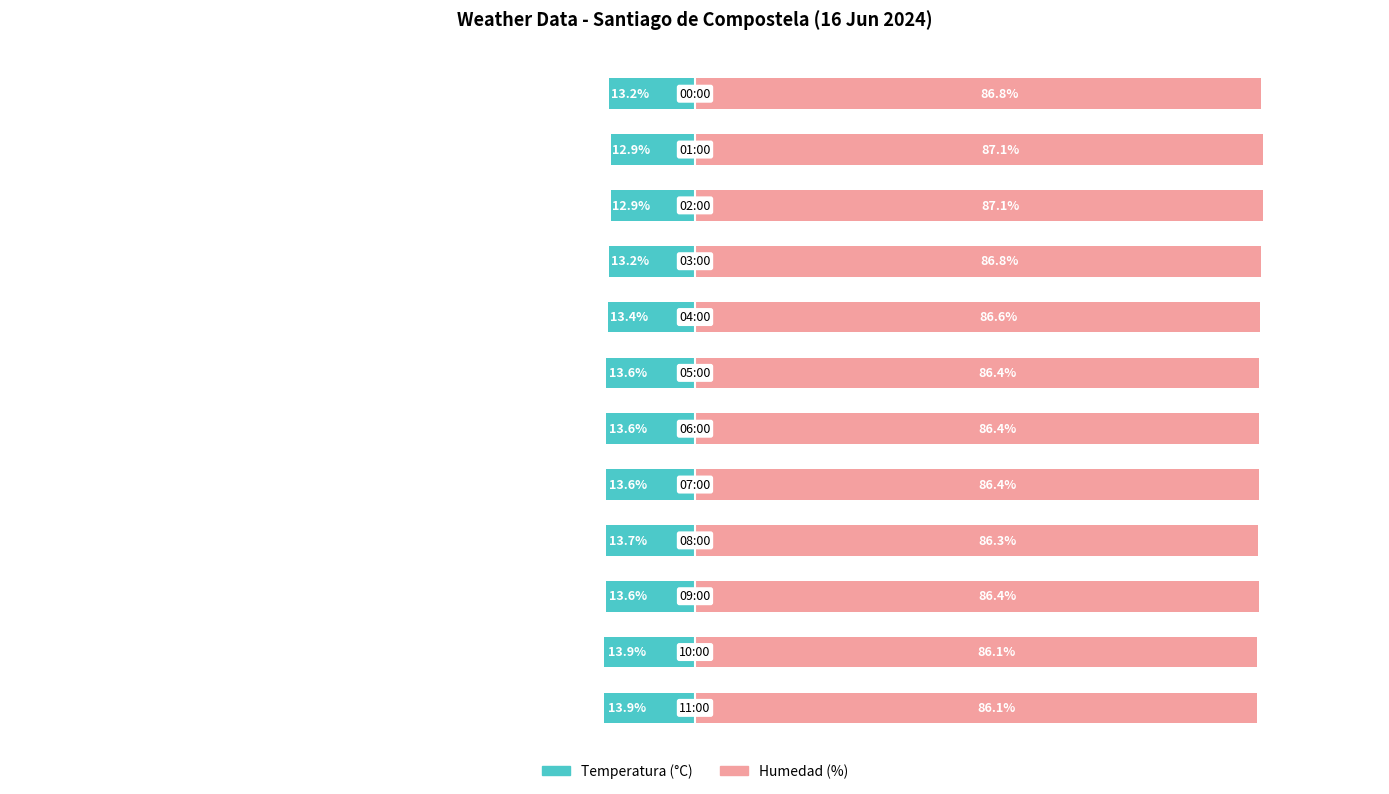

What is the maximum value for Humedad (%)?

87.1